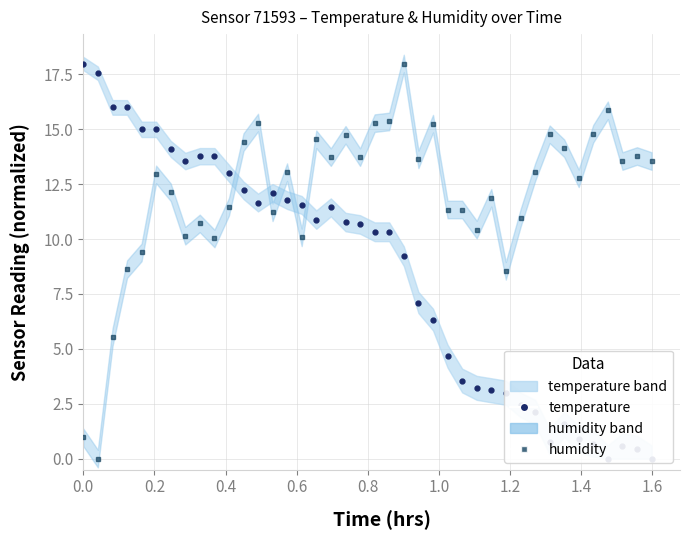

Rank the series by their maximum value, from lowest to highest.

temperature, humidity